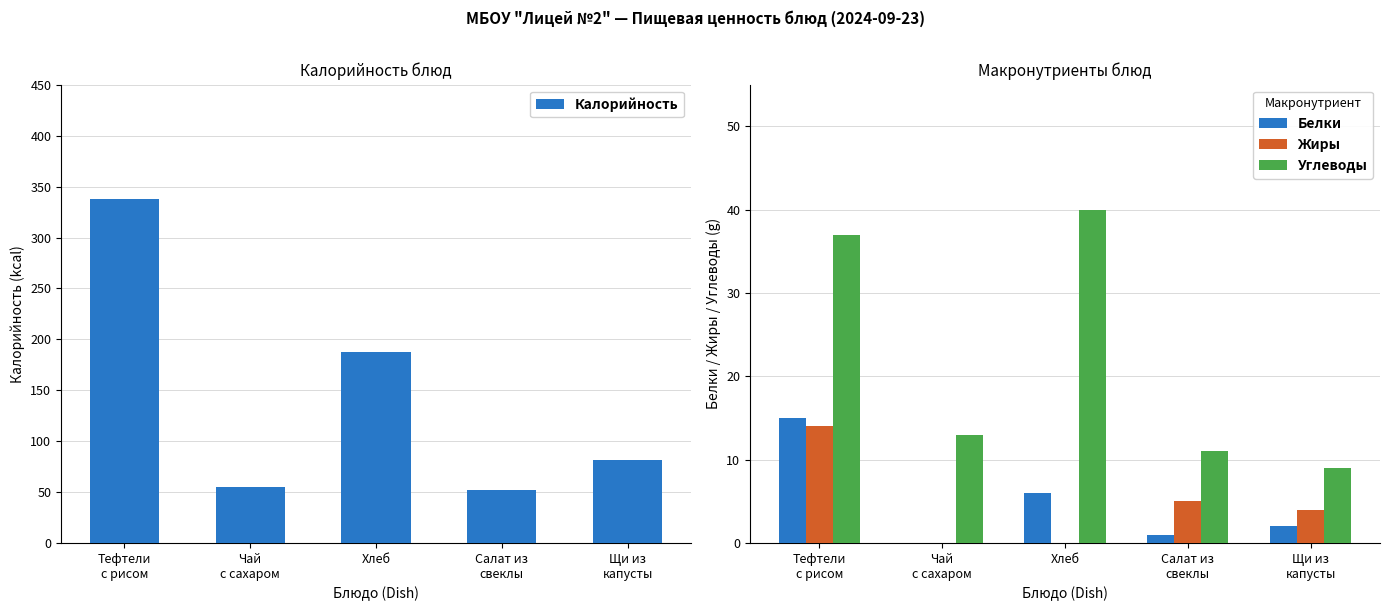

List the series in order of their peak value, lowest first.

Жиры, Белки, Углеводы, Калорийность